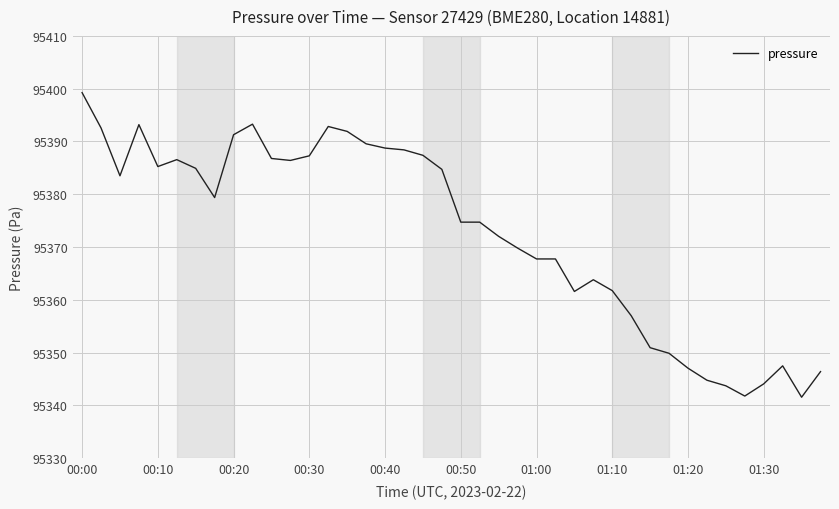

What is the difference between the maximum and minimum values?

57.7